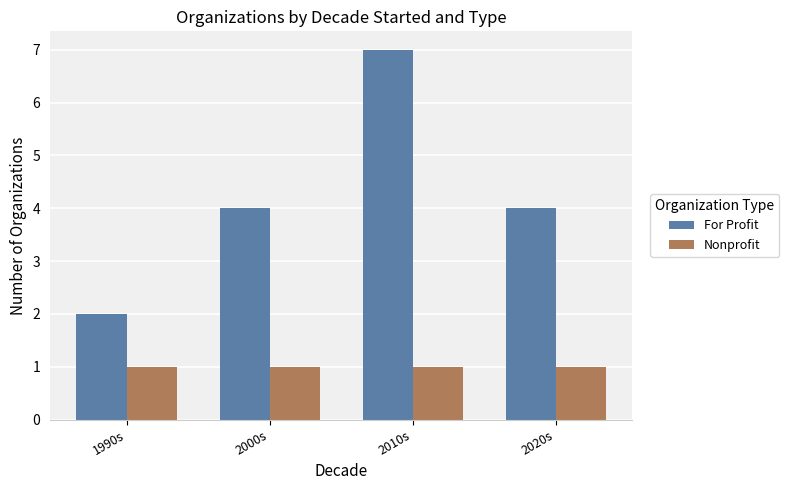

Rank the series at 2010s from highest to lowest value.

For Profit, Nonprofit